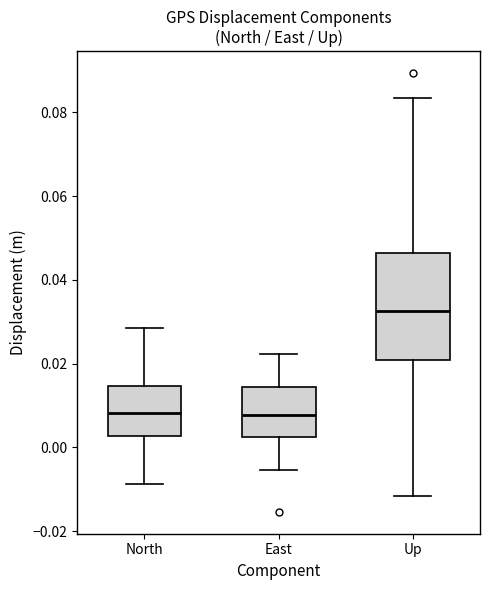

Which box is the tallest, from its lower edge to its upper edge?

Up